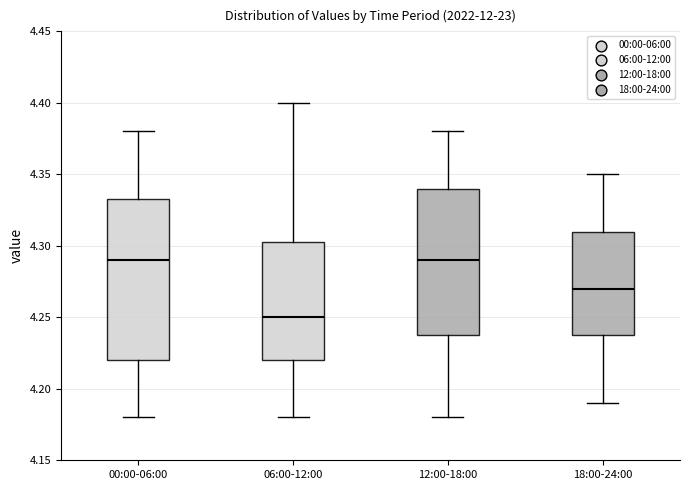

Where is the upper edge of the box for 00:00-06:00 on the y-axis? The values are not printed on the chart, so give them approximately, as read against the axis.

4.335